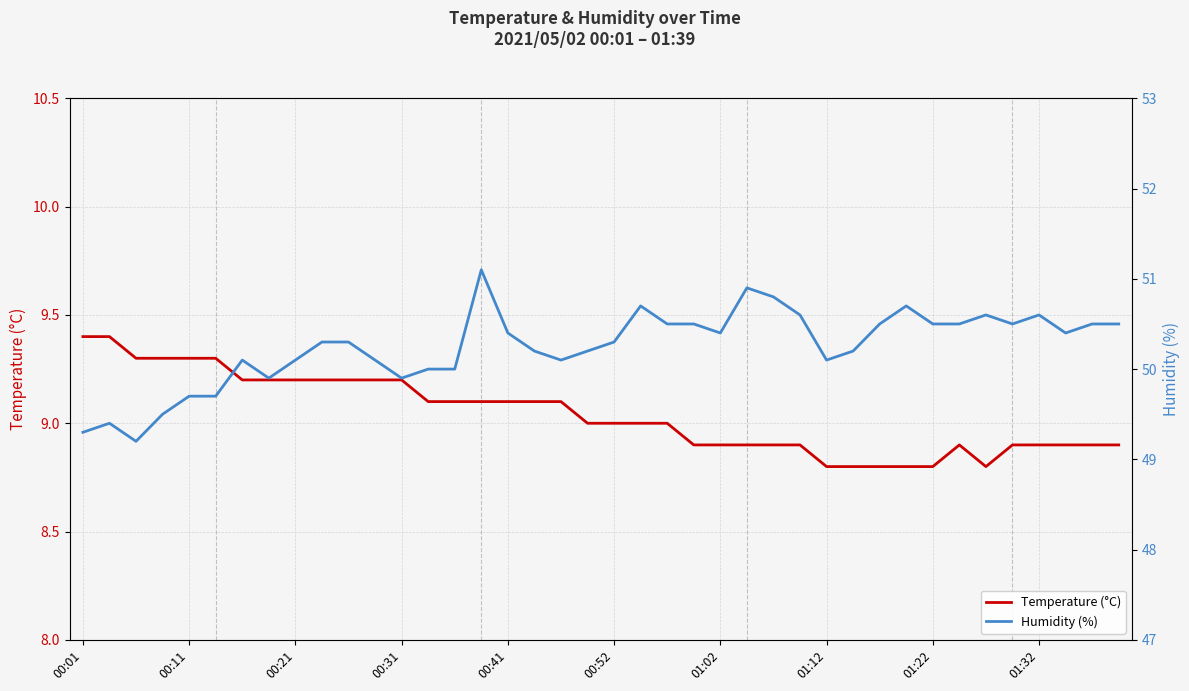

What is the difference between the second highest and minimum values in the Temperature (°C) series?

0.6